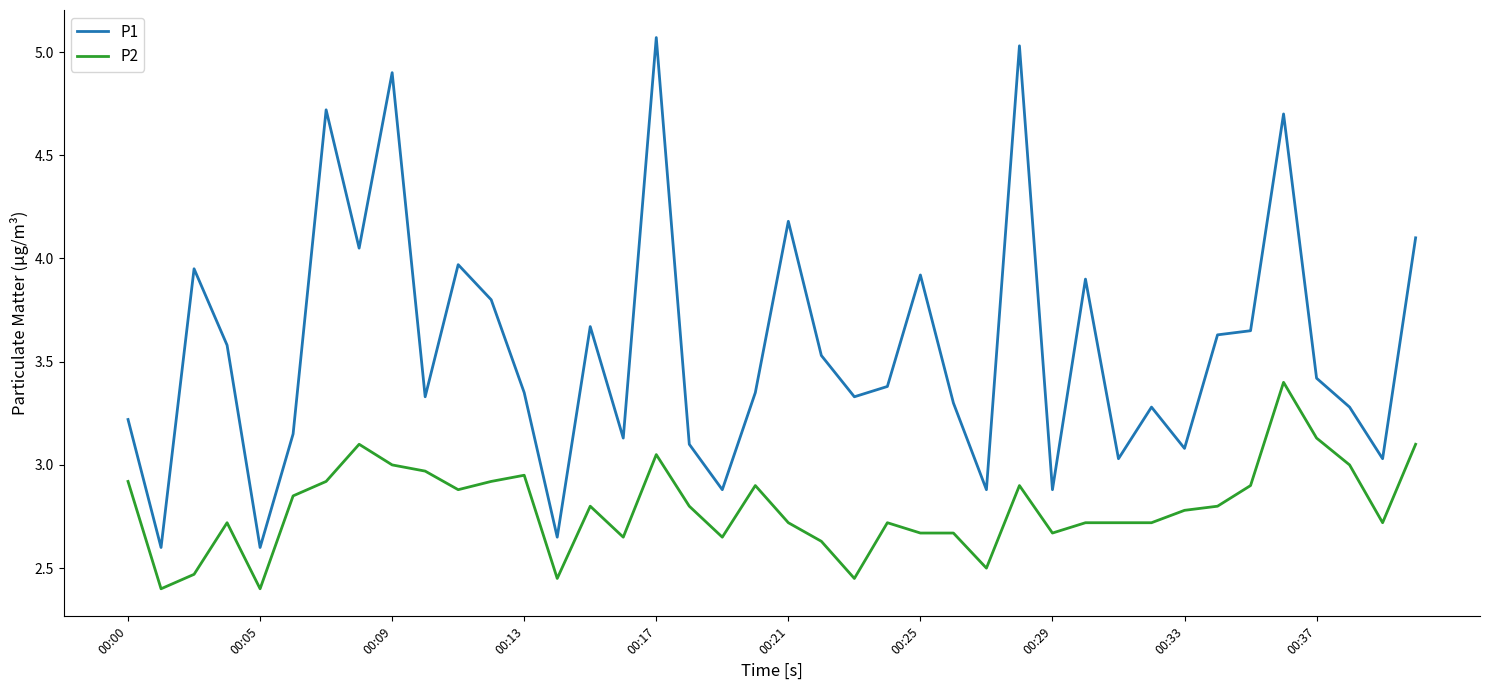

True or false: P1 and P2 intersect in this chart.

False